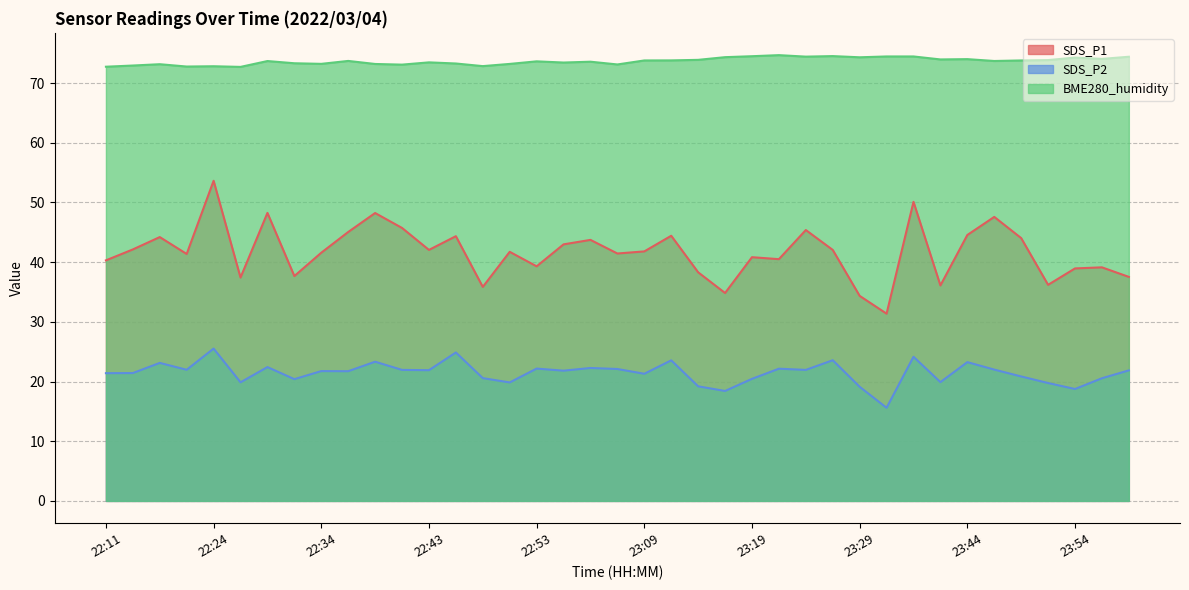

Reading left to right, list all the values displayed in this chart.

SDS_P1: 22:11=40.3	22:16=42.1	22:19=44.2	22:21=41.4	22:24=53.6	22:26=37.4	22:29=48.2	22:31=37.7	22:34=41.6	22:36=45.0	22:38=48.2	22:41=45.7	22:43=42.0	22:46=44.4	22:48=35.9	22:51=41.7	22:53=39.3	22:56=43.0	22:58=43.7	23:01=41.5	23:09=41.8	23:11=44.4	23:14=38.3	23:16=34.8	23:19=40.8	23:21=40.5	23:24=45.4	23:26=42.0	23:29=34.4	23:31=31.4	23:36=50.1	23:41=36.1	23:44=44.5	23:46=47.6	23:49=44.0	23:51=36.2	23:54=39.0	23:56=39.1	23:59=37.5
SDS_P2: 22:11=21.4	22:16=21.4	22:19=23.1	22:21=22.0	22:24=25.5	22:26=19.9	22:29=22.4	22:31=20.4	22:34=21.8	22:36=21.7	22:38=23.3	22:41=21.9	22:43=21.9	22:46=24.9	22:48=20.6	22:51=19.9	22:53=22.2	22:56=21.8	22:58=22.3	23:01=22.1	23:09=21.3	23:11=23.6	23:14=19.2	23:16=18.4	23:19=20.4	23:21=22.1	23:24=21.9	23:26=23.6	23:29=19.1	23:31=15.6	23:36=24.1	23:41=19.9	23:44=23.2	23:46=22.0	23:49=20.9	23:51=19.8	23:54=18.8	23:56=20.6	23:59=21.9
BME280_humidity: 22:11=72.7	22:16=72.9	22:19=73.2	22:21=72.8	22:24=72.8	22:26=72.7	22:29=73.7	22:31=73.3	22:34=73.2	22:36=73.7	22:38=73.2	22:41=73.1	22:43=73.5	22:46=73.3	22:48=72.8	22:51=73.2	22:53=73.6	22:56=73.4	22:58=73.6	23:01=73.1	23:09=73.8	23:11=73.8	23:14=73.9	23:16=74.3	23:19=74.5	23:21=74.7	23:24=74.4	23:26=74.5	23:29=74.3	23:31=74.5	23:36=74.5	23:41=74.0	23:44=74.0	23:46=73.7	23:49=73.8	23:51=73.8	23:54=74.3	23:56=74.0	23:59=74.4